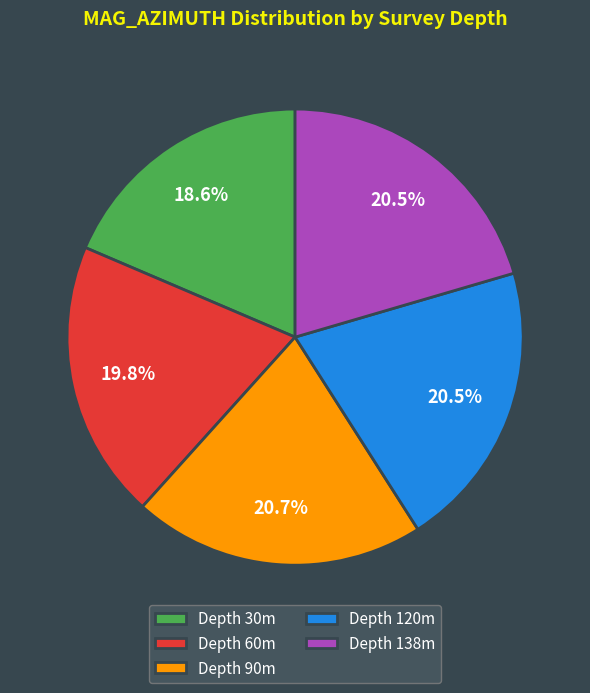

Which slice is the smallest?

Depth 30m